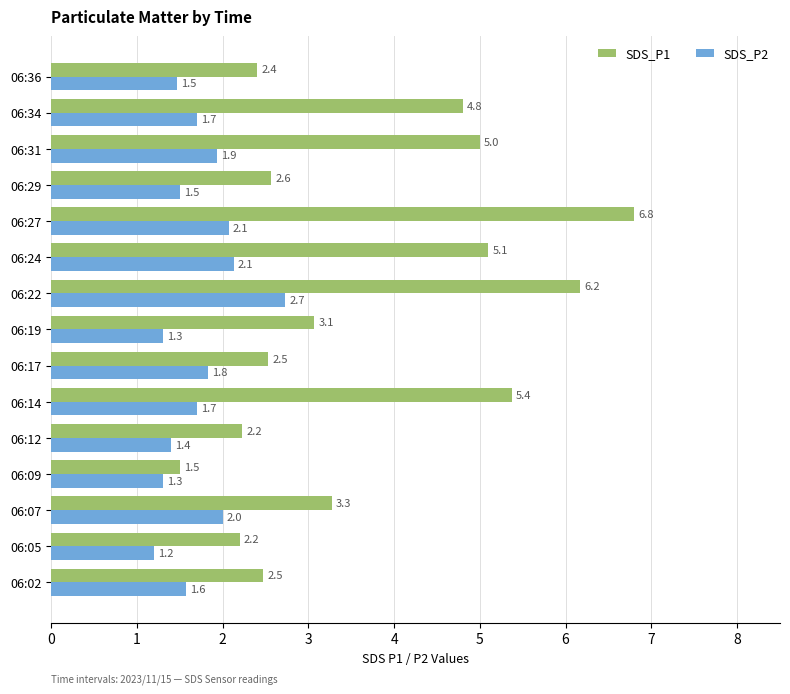

Which series has the largest total across all categories?

SDS_P1